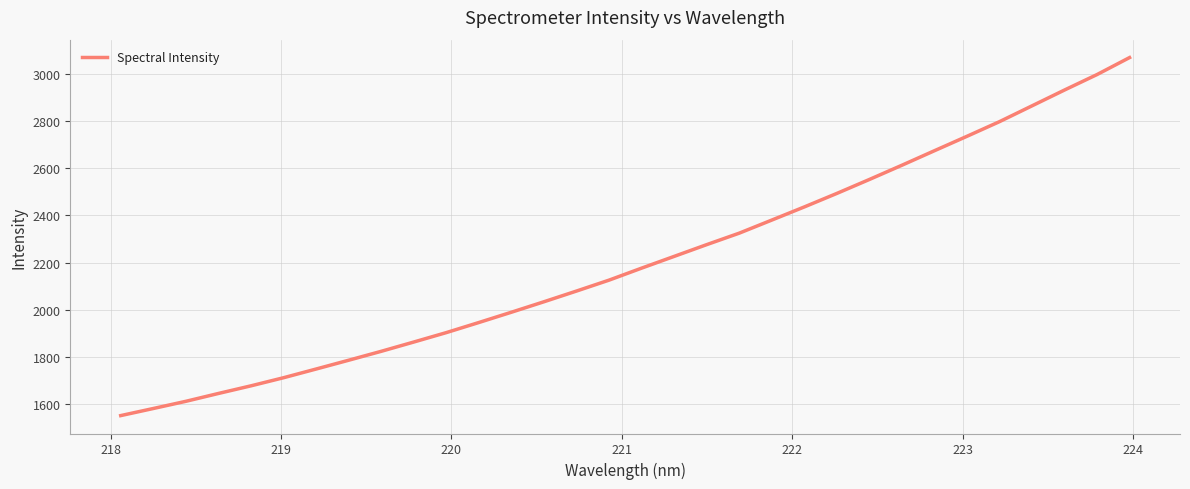

What is the greatest value displayed?

3069.0